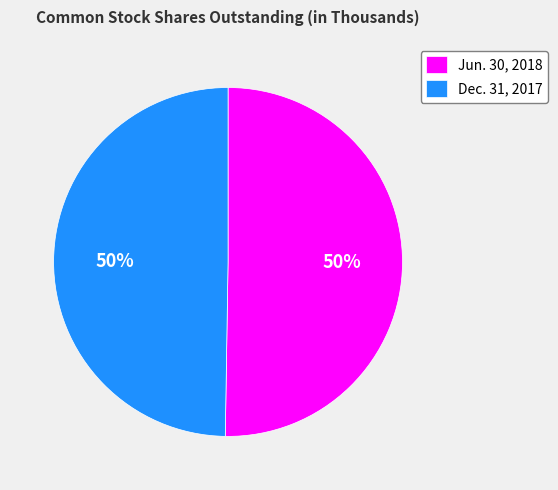

What is the ratio of the value at Dec. 31, 2017 to the value at Jun. 30, 2018?

1.0